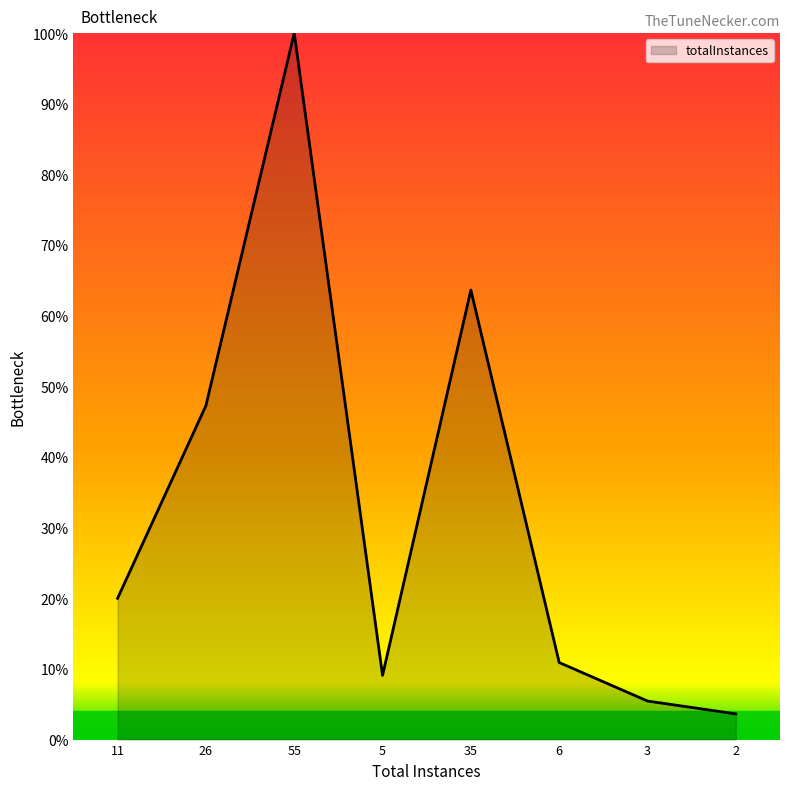

List the labels in order of value, smallest first.

2, 3, 5, 6, 11, 26, 35, 55